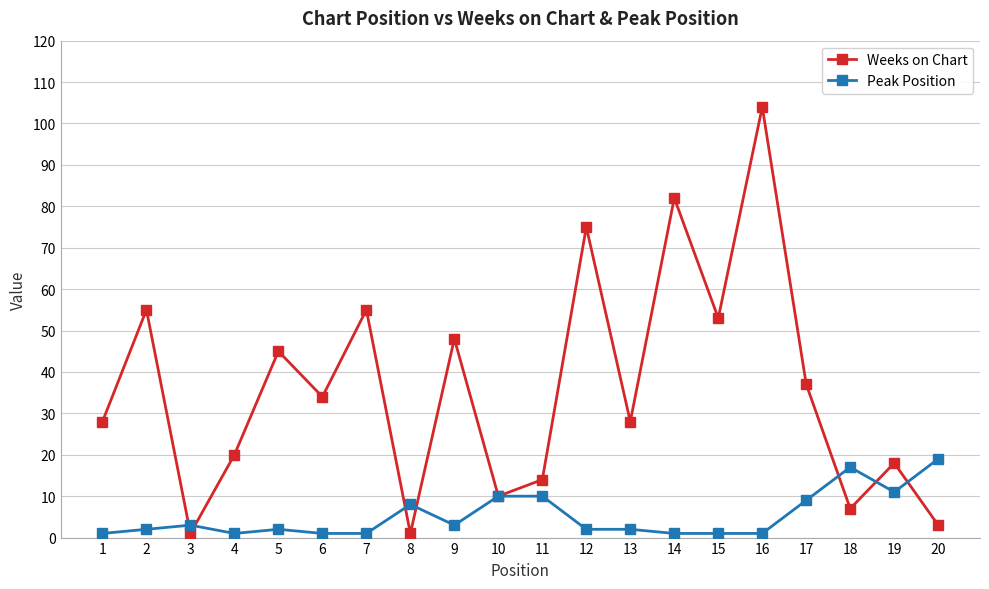

True or false: Weeks on Chart has a value of 14 at 11.

True